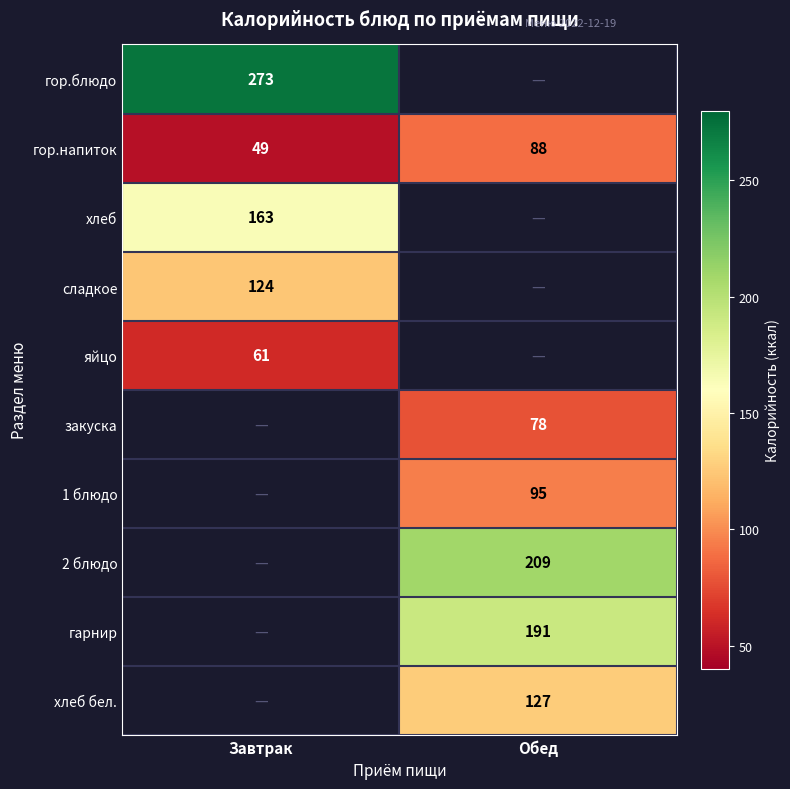

What is the difference between the гор.напиток values at Завтрак and Обед?

39